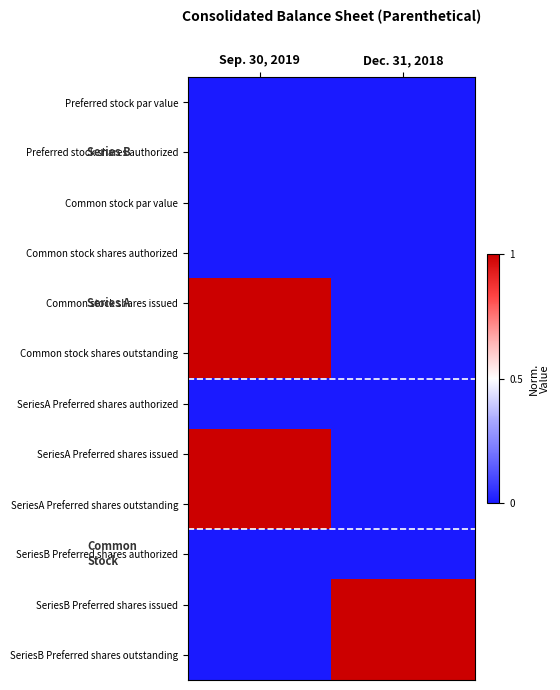

At which category is the sum across all series the highest?

Sep. 30, 2019